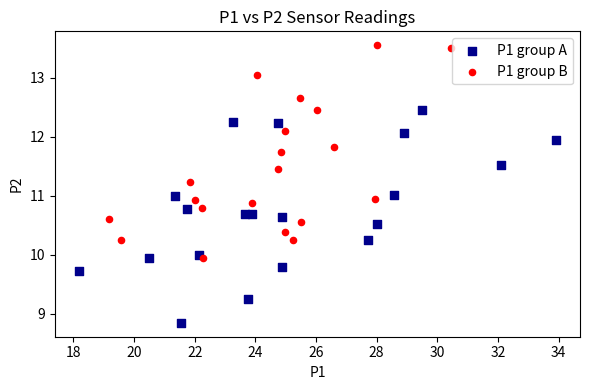

Which series contains the highest Y value?

P1 group B